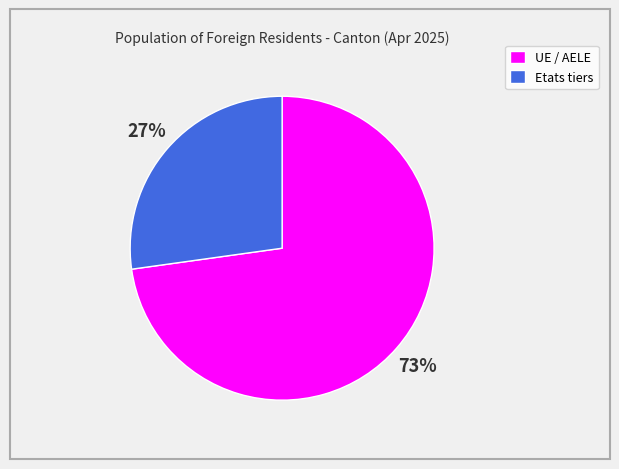

True or false: UE / AELE accounts for 65% of the total.

False